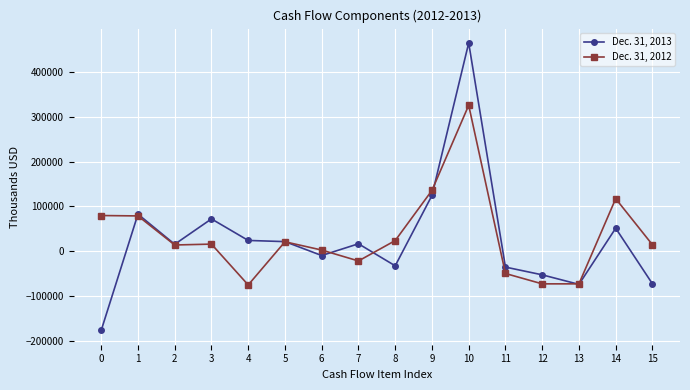

The value of Dec. 31, 2012 at 9 is 237680. True or false?

False